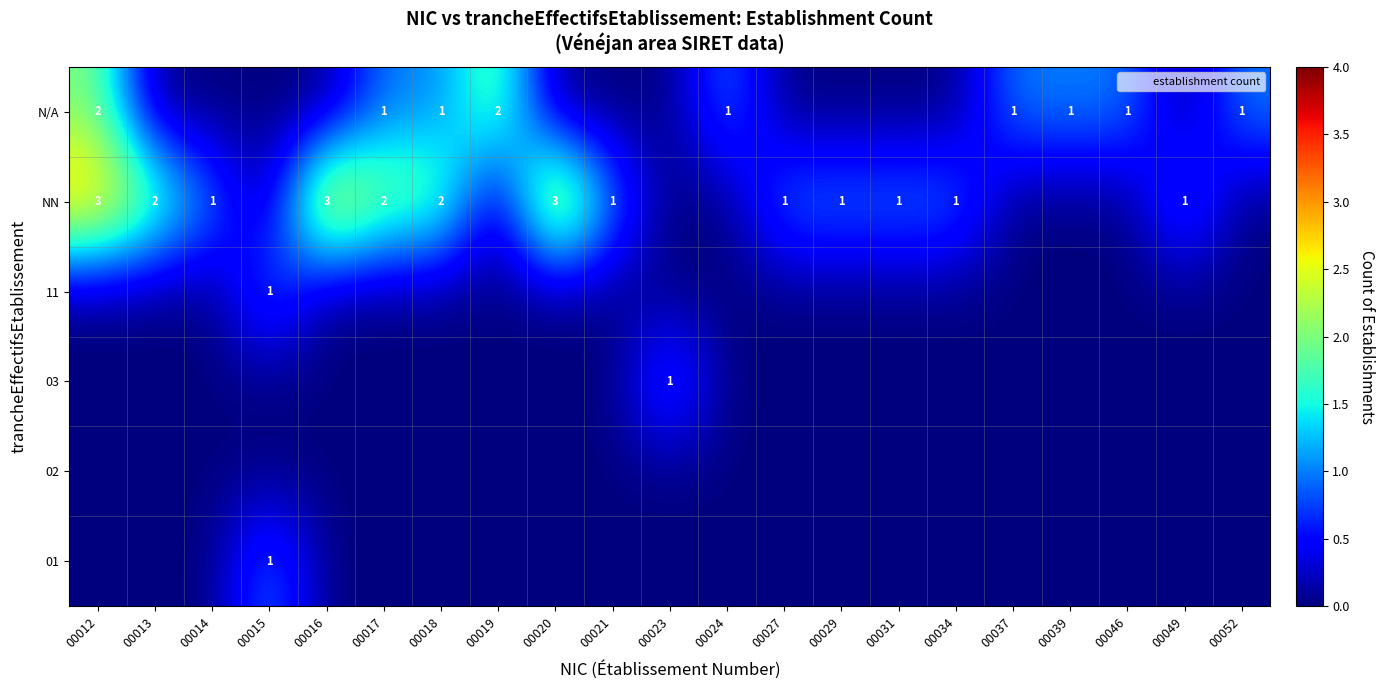

Which category has the lowest value across all series?

00012